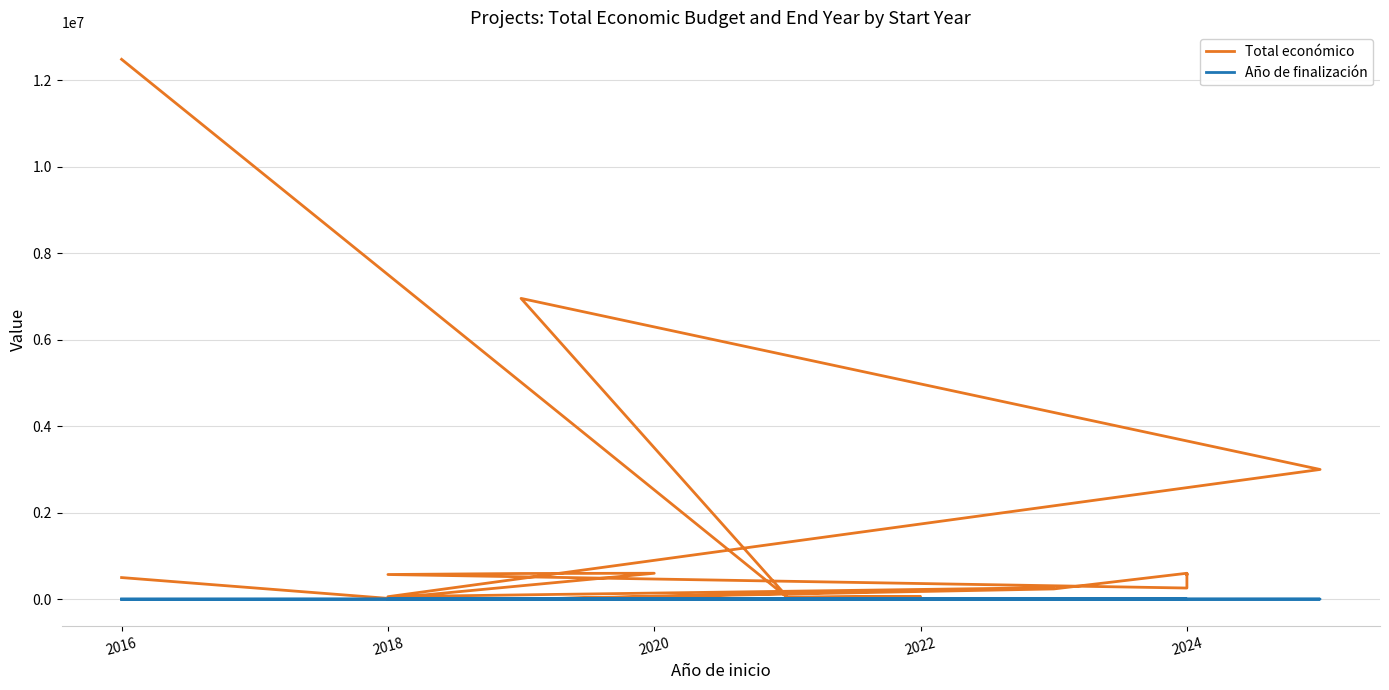

Reading right to left, extract all data points from this chart.

Total económico: 499868	18970	599636	593991	570531	257770	590712	560529	599540	237042	0	266918	57500	2999756	6955758	48118	62065	38528	12484461
Año de finalización: 0	2020	2021	2021	2020	2025	2027	2027	2027	2026	2022	2025	0	2028	2023	2022	2023	2022	2021